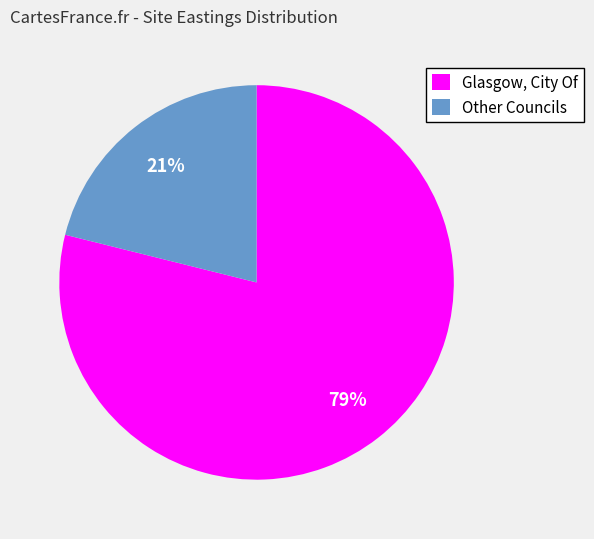

What percentage is the Glasgow, City Of slice, to the nearest percent?

79%